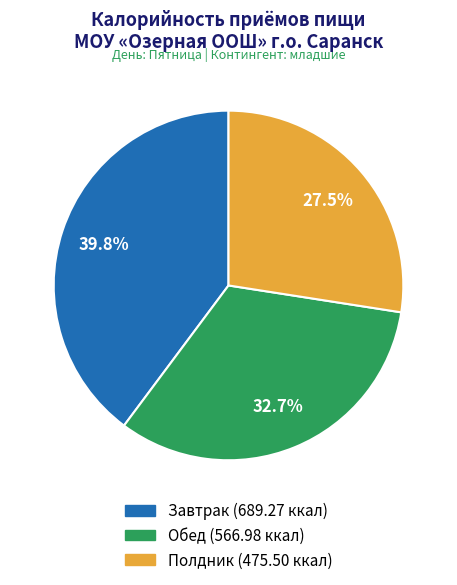

Approximately how many times larger is the value at Полдник compared to Обед?

0.8